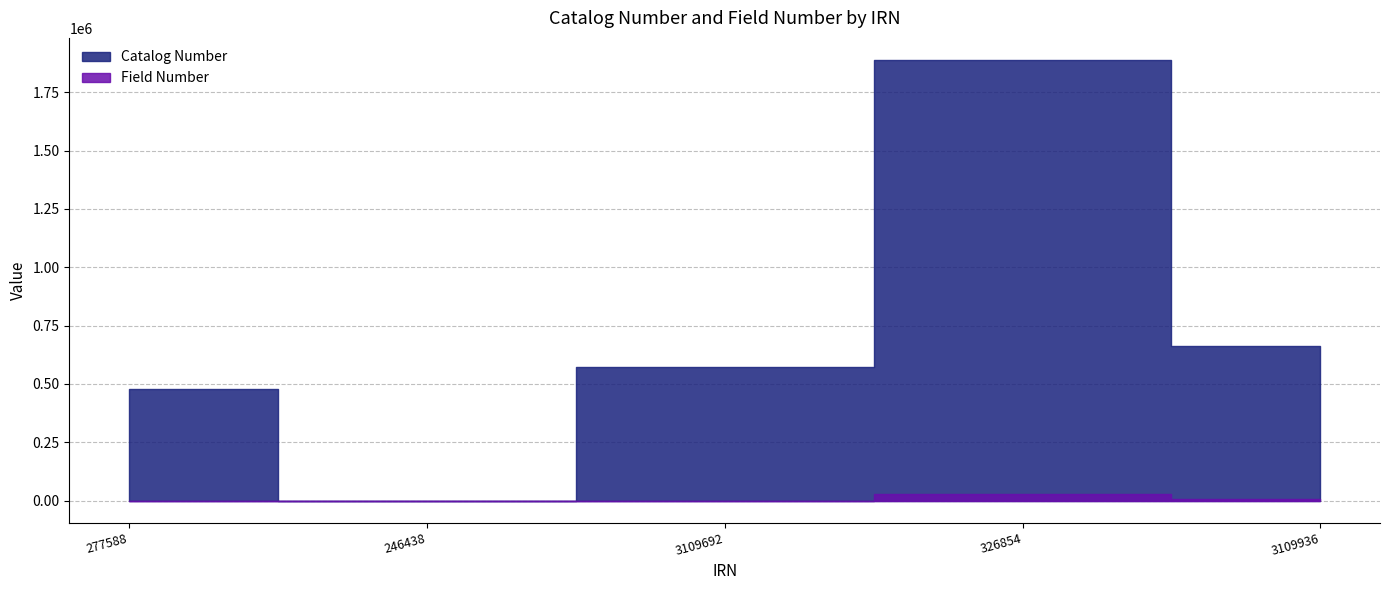

How many values in Catalog Number are above zero?

4